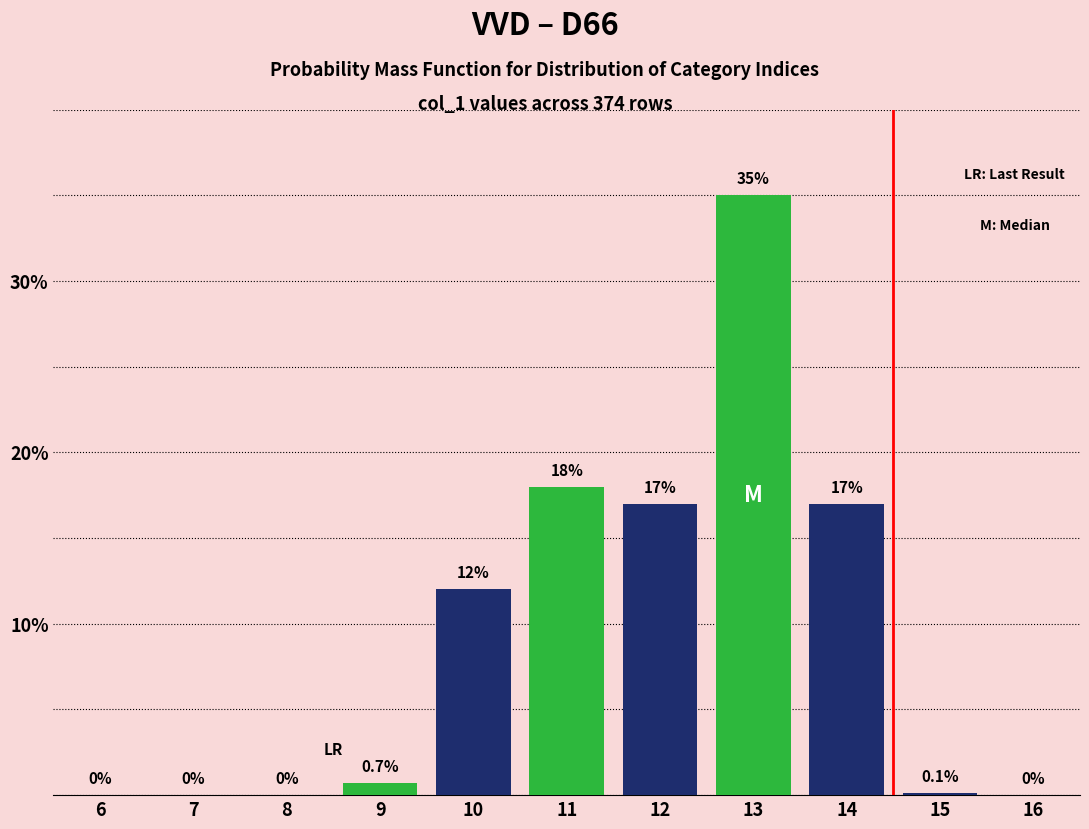

Reading right to left, transcribe all the data shown in this chart.

16=0.0	15=0.1	14=17.0	13=35.0	12=17.0	11=18.0	10=12.0	9=0.7	8=0.0	7=0.0	6=0.0